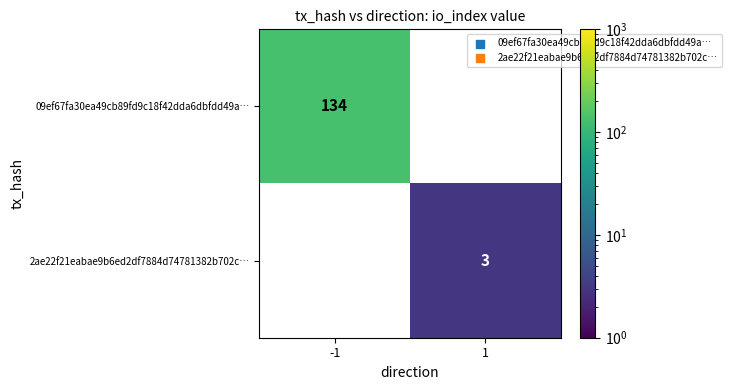

Count the number of data series in this chart.

2